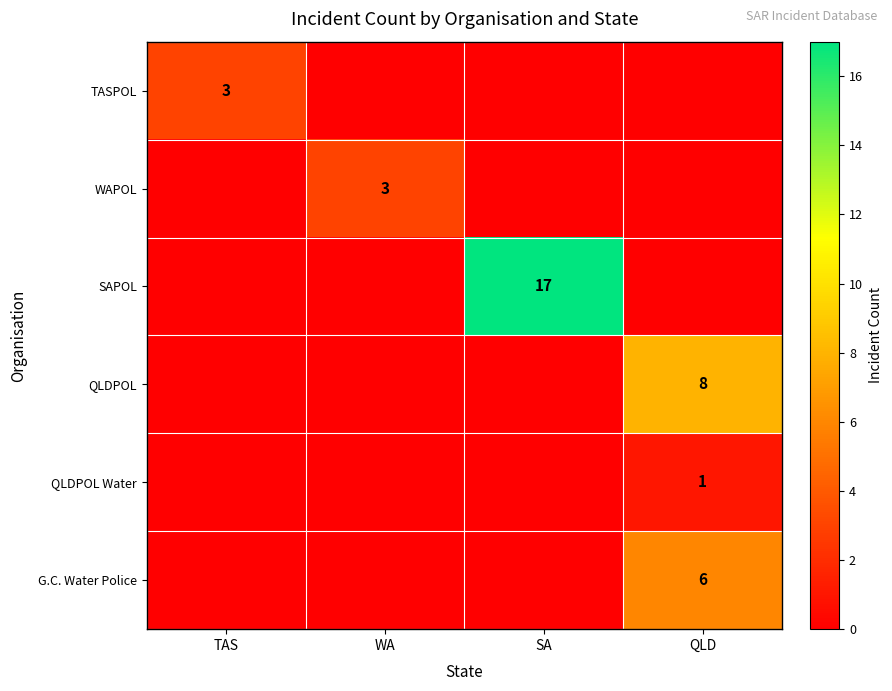

Which has a higher value, SA or WA?

SA